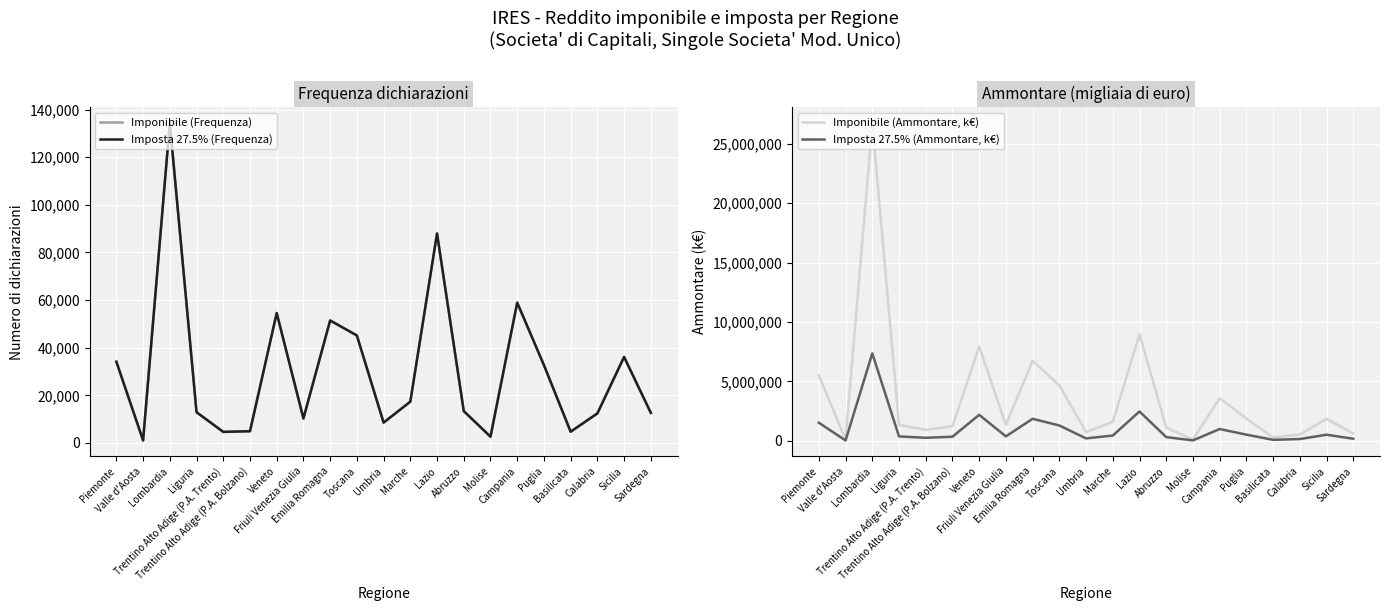

What is the average value of the Imponibile (Frequenza) series?

30526